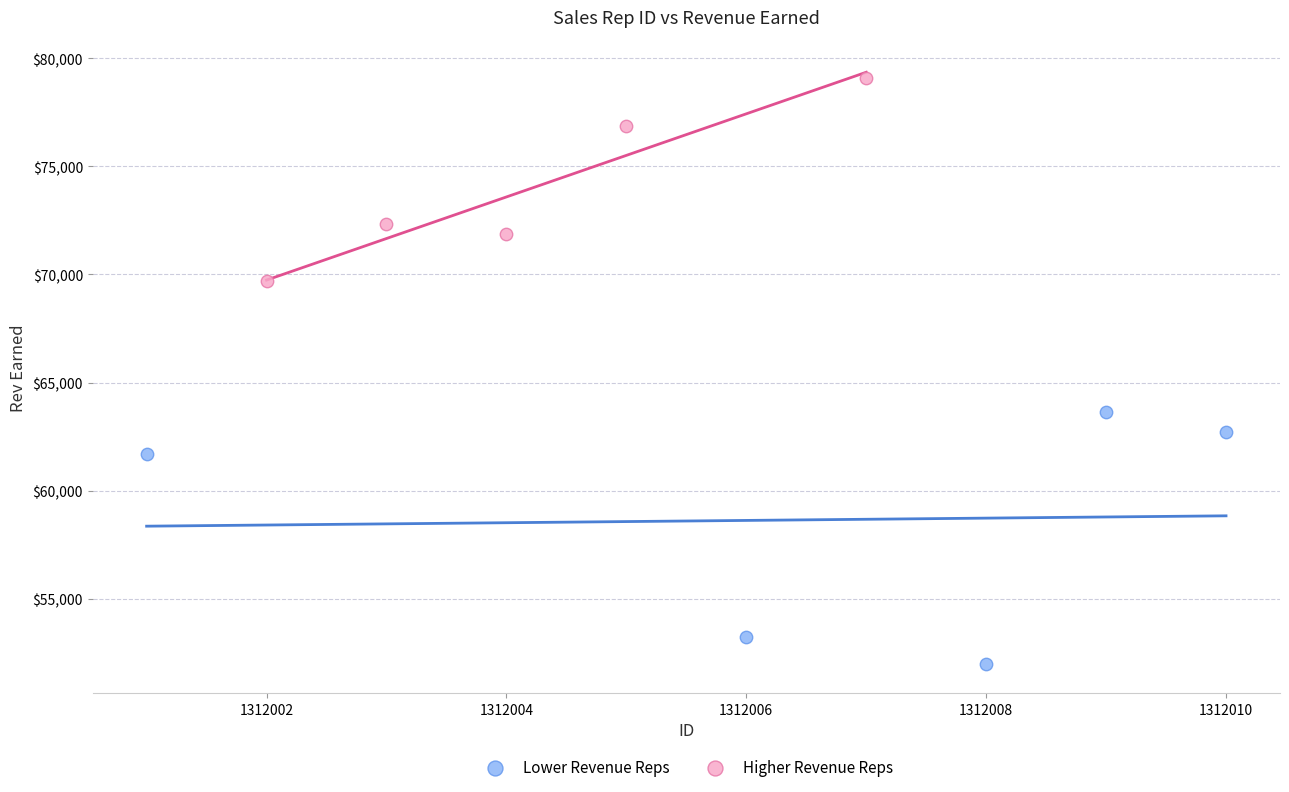

What are all the series names shown in the legend?

Lower Revenue Reps, Higher Revenue Reps